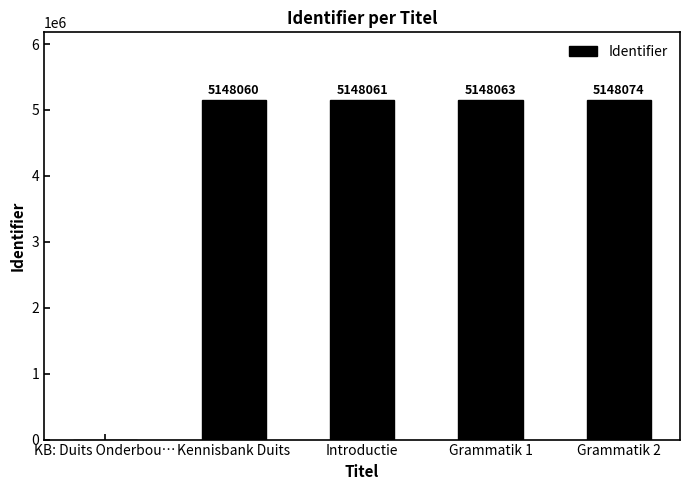

What is the change in value from KB: Duits Onderbou… to Introductie?

+5148061